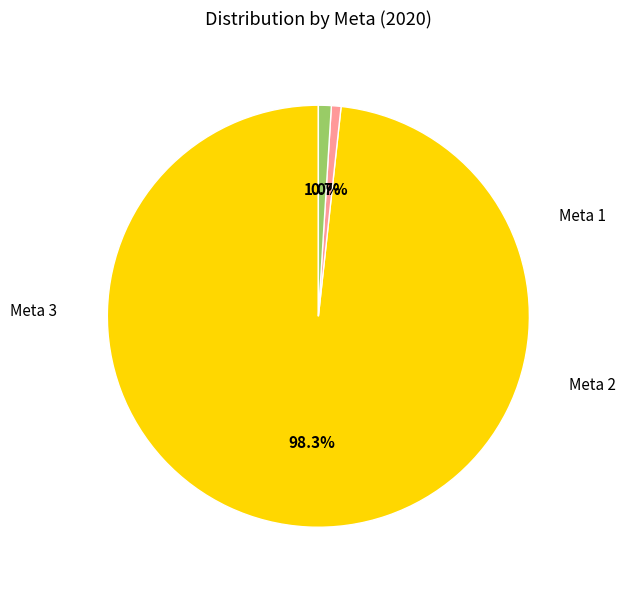

To the nearest percent, what is the average slice percentage?

33%